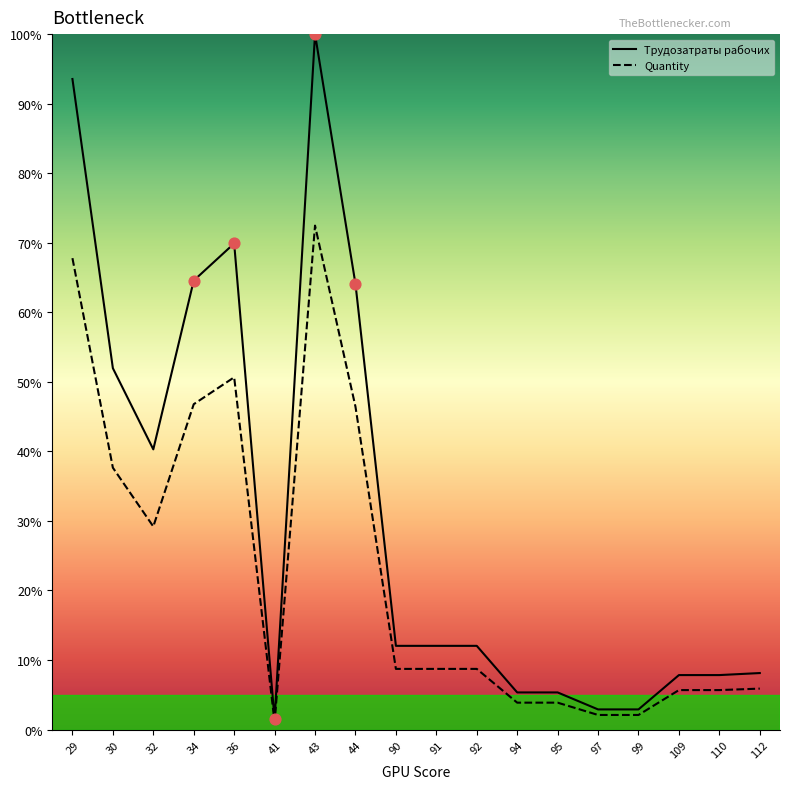

At how many categories does at least one series exceed 37?

7